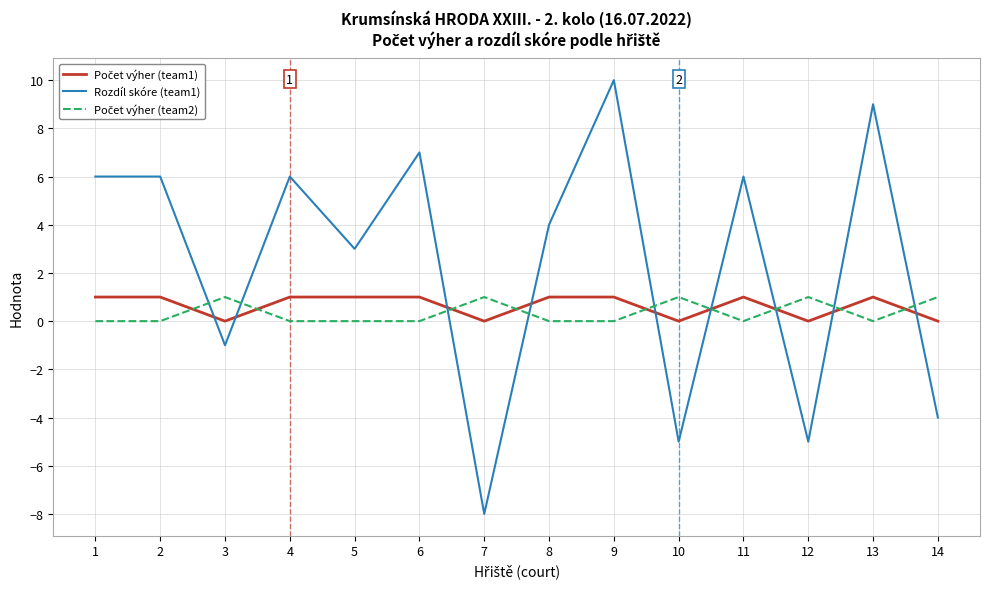

The Rozdíl skóre (team1) series shows -7 at 12. True or false?

False